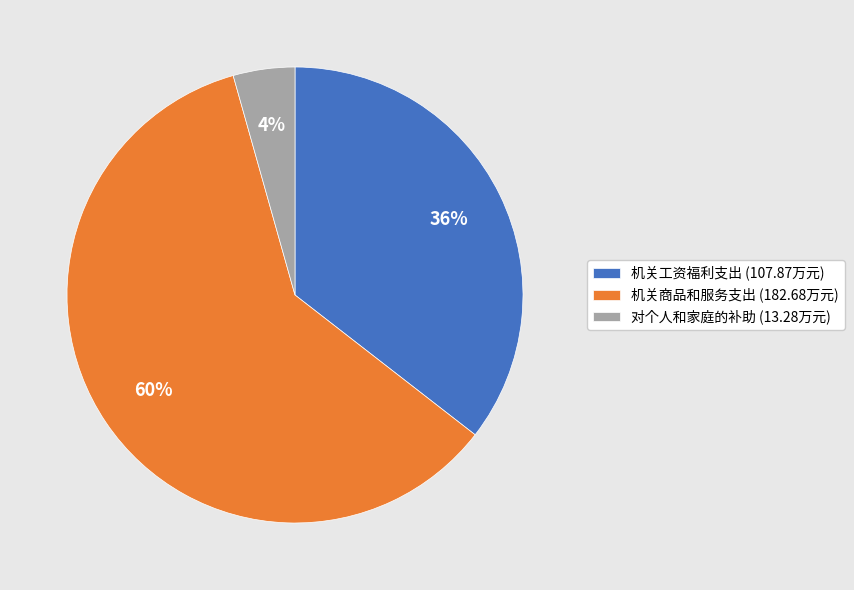

How many segments does this pie chart have?

3